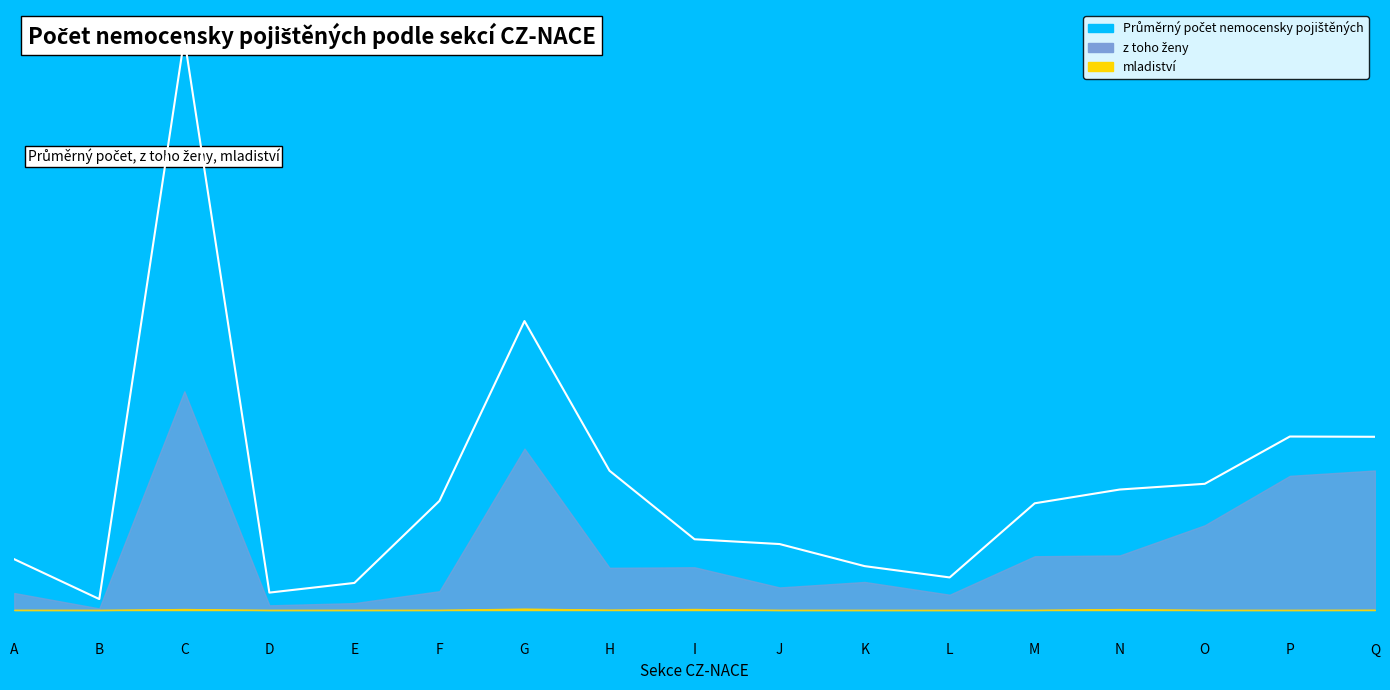

What is the highest value of the Průměrný počet nemocensky pojištěných series?

1233635.8